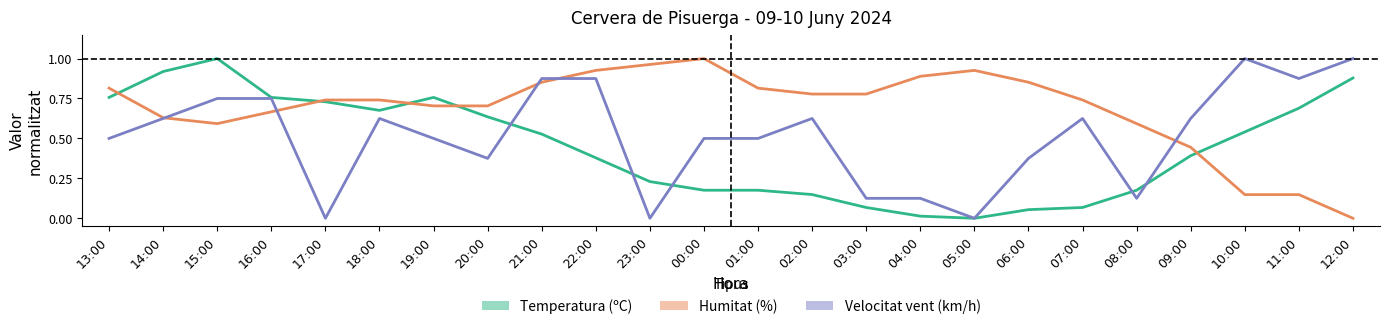

Rank the series by their average value, from highest to lowest.

Humitat (%), Velocitat vent (km/h), Temperatura (ºC)